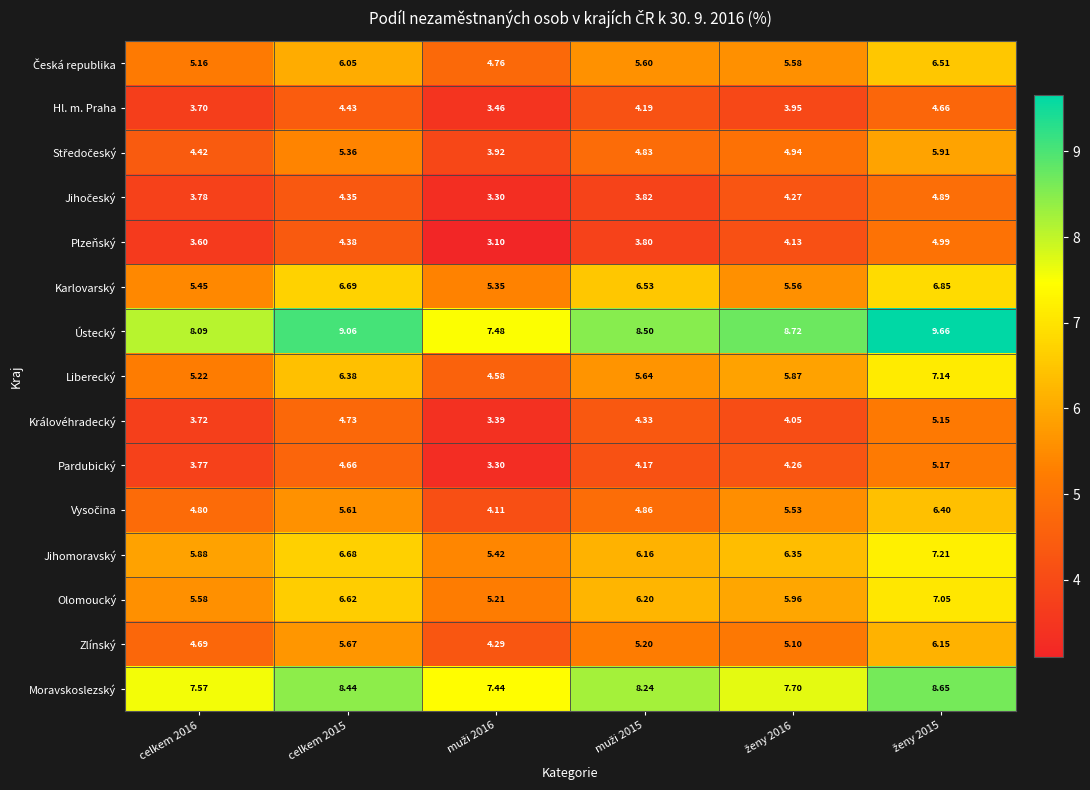

Which series has the largest total across all categories?

Ústecký